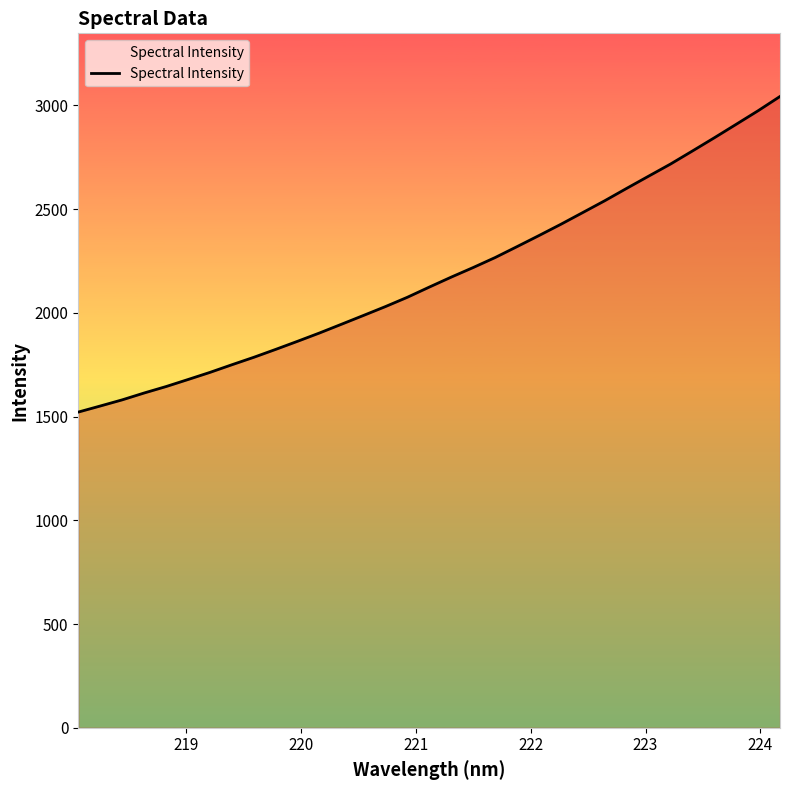

What is the difference between the maximum and minimum values?

1521.0